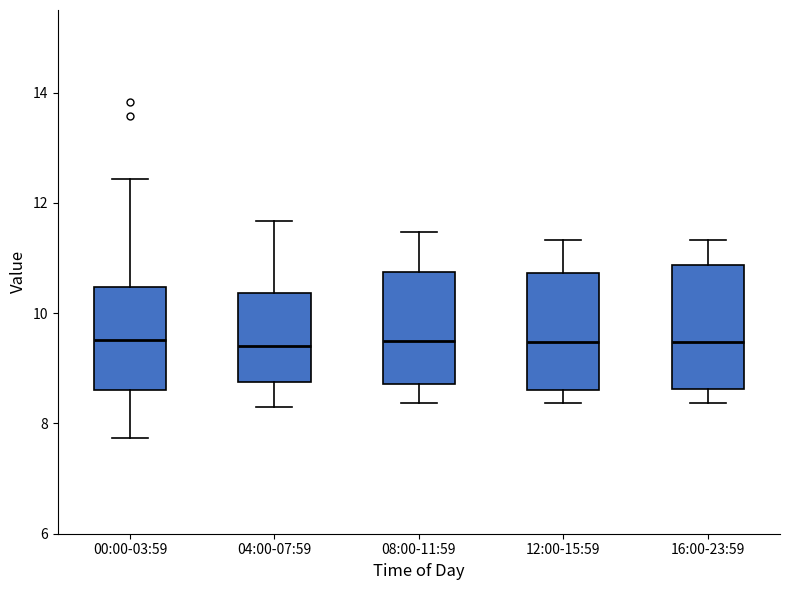

Where is the upper edge of the box for 12:00-15:59 on the y-axis? The values are not printed on the chart, so give them approximately, as read against the axis.

10.8